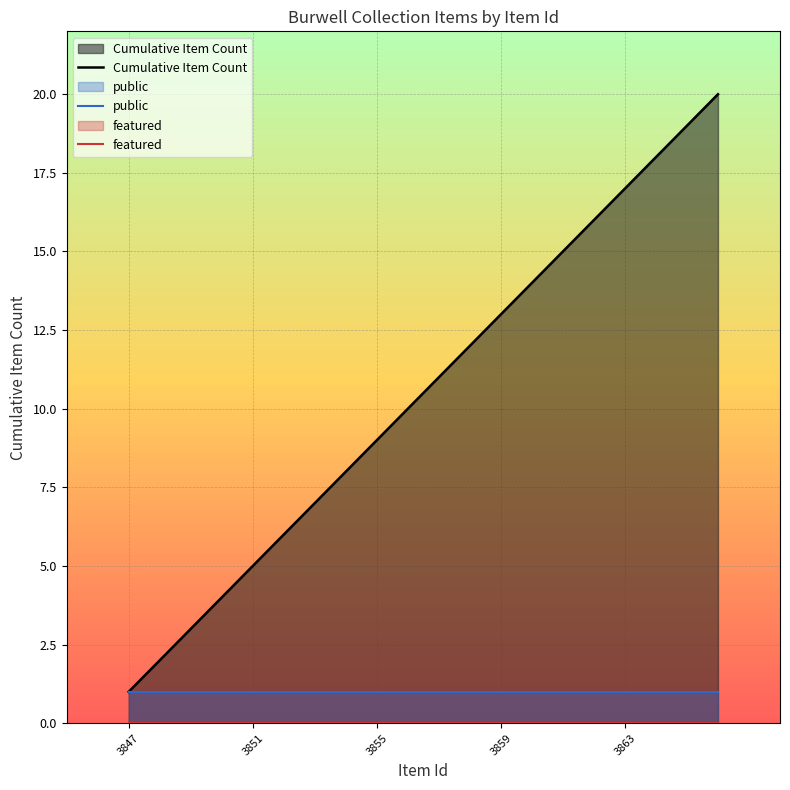

Which series has the largest range (max minus min)?

Cumulative Item Count